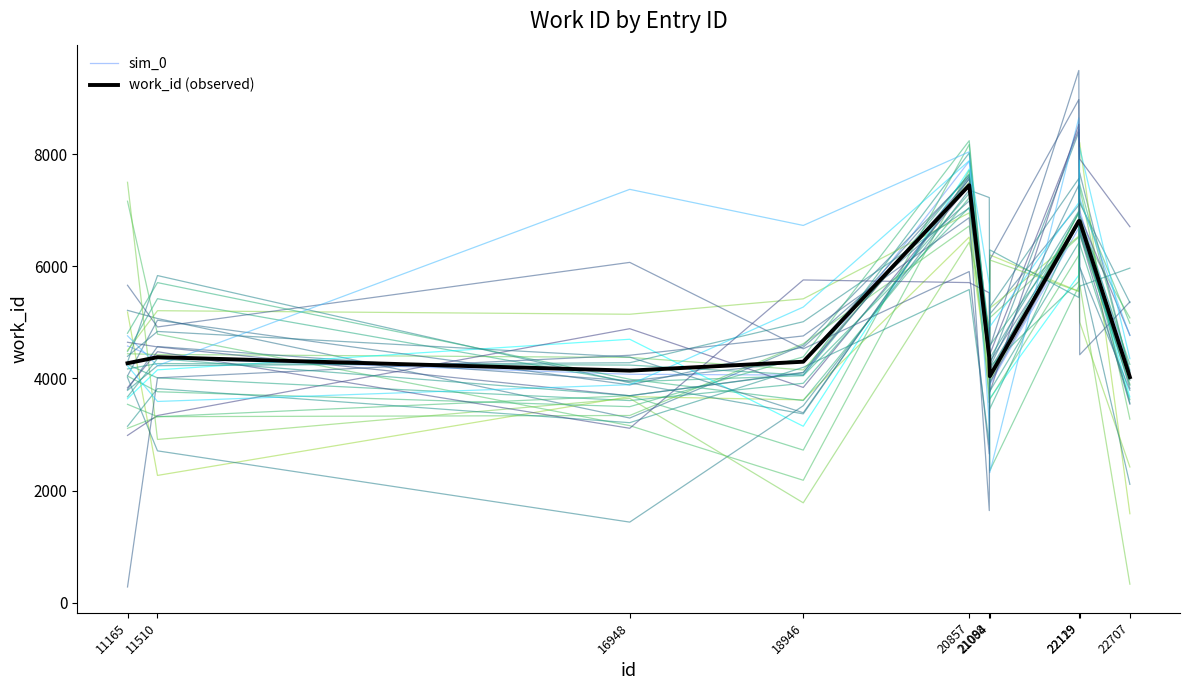

Is this an area chart (filled region under the line)?

No